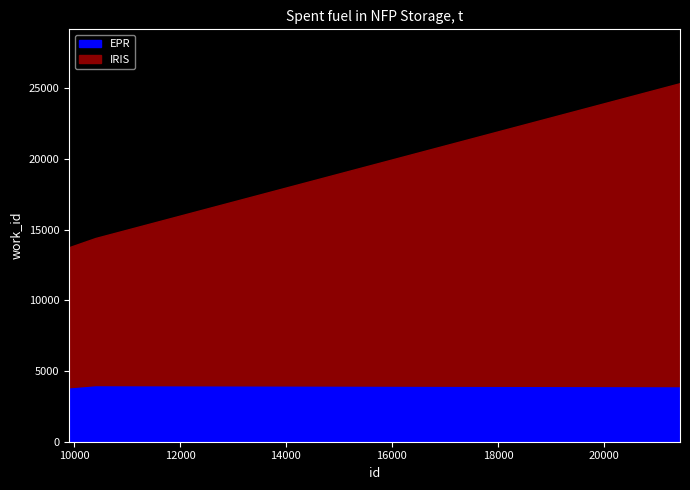

Between 10406 and 21432, which series saw the biggest shift?

IRIS